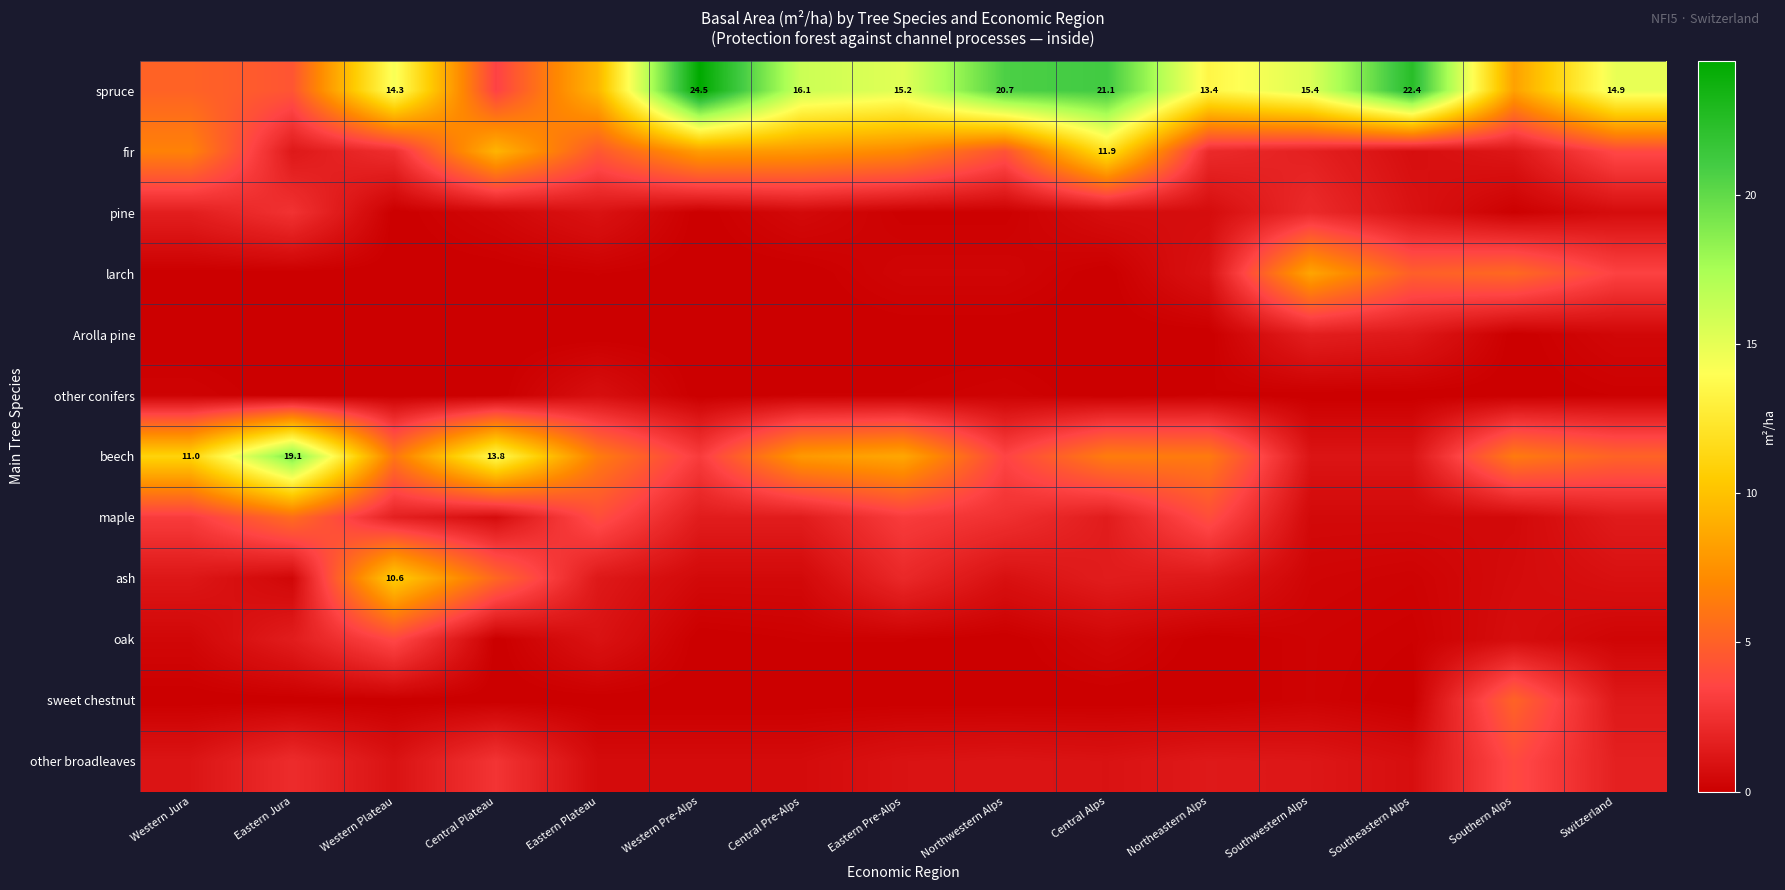

Between Western Jura and Western Pre-Alps, which is larger?

Western Pre-Alps